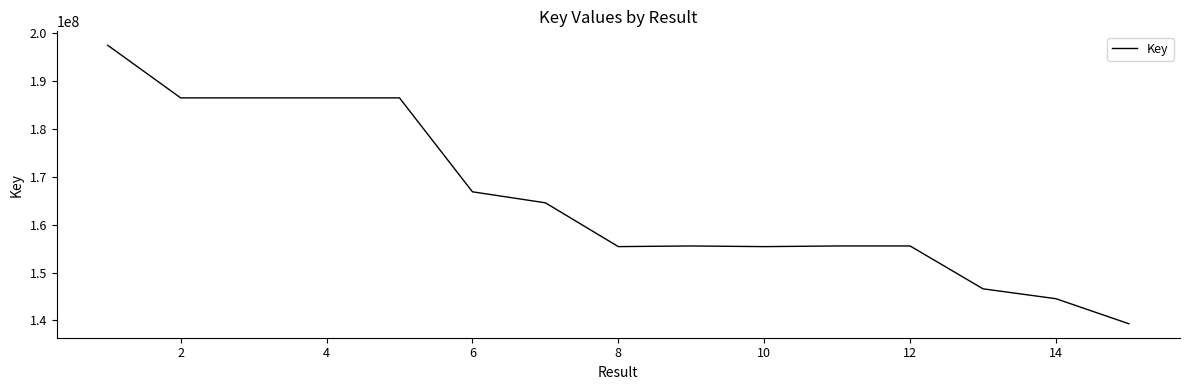

What is the difference between the maximum and minimum values?

58079262